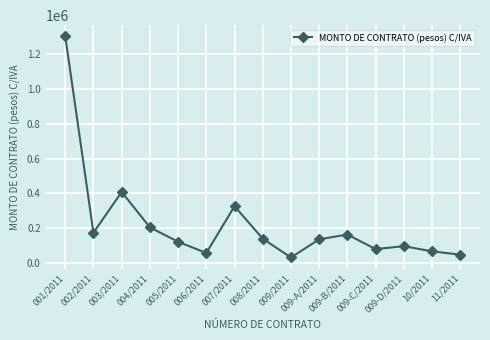

What is the difference between the second highest and second lowest values?

360949.0